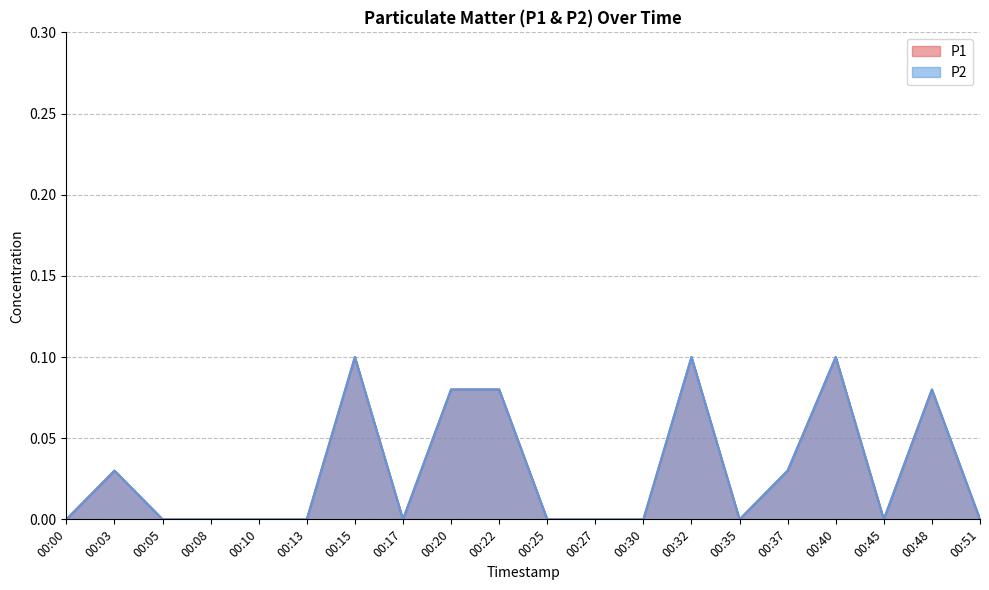

The value of P2 at 00:45 is 0.1. True or false?

False